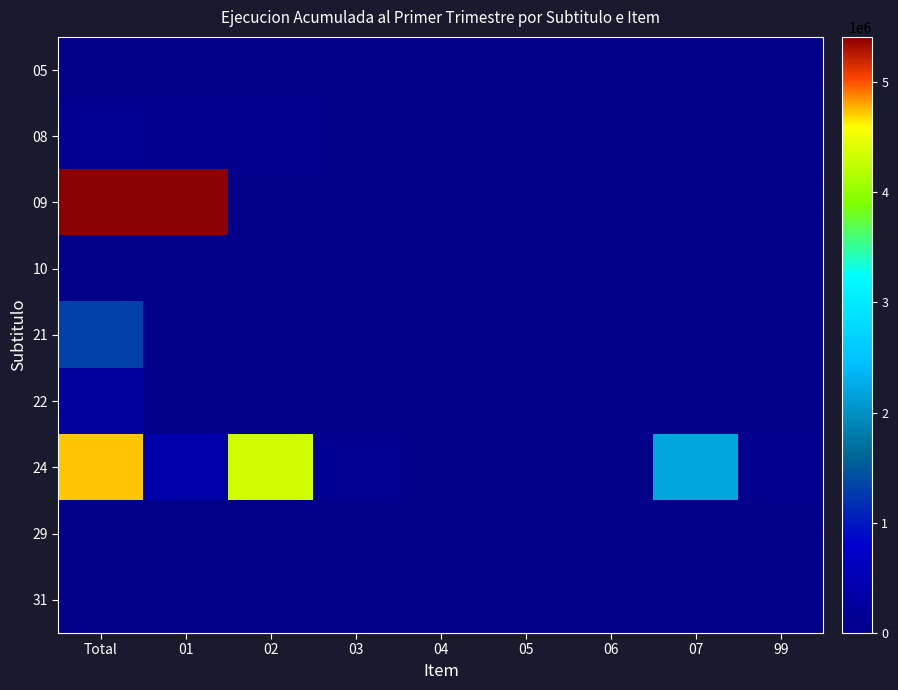

Reading left to right, list all the values displayed in this chart.

05: Total=0	01=0	02=0	03=0	04=0	05=0	06=0	07=0	99=0
08: Total=55695	01=24490	02=31205	03=0	04=0	05=0	06=0	07=0	99=0
09: Total=5409253	01=5409253	02=0	03=0	04=0	05=0	06=0	07=0	99=0
10: Total=0	01=0	02=0	03=0	04=0	05=0	06=0	07=0	99=0
21: Total=1315488	01=0	02=0	03=0	04=0	05=0	06=0	07=0	99=0
22: Total=238945	01=0	02=0	03=0	04=0	05=0	06=0	07=0	99=0
24: Total=4732259	01=400712	02=4331547	03=63238	04=7870	05=0	06=6496	07=2194421	99=21648
29: Total=15056	01=0	02=0	03=9553	04=5503	05=0	06=0	07=0	99=0
31: Total=0	01=0	02=0	03=0	04=0	05=0	06=0	07=0	99=0